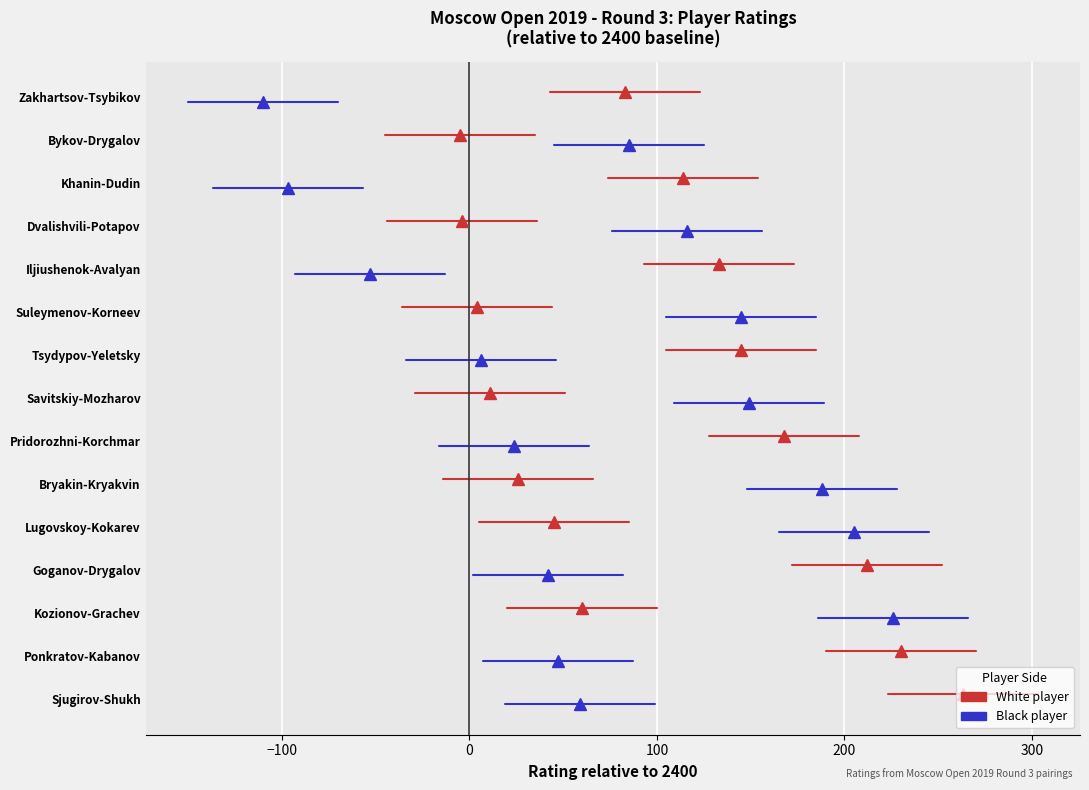

The value of Black Rating at −100 is -0.2. True or false?

False